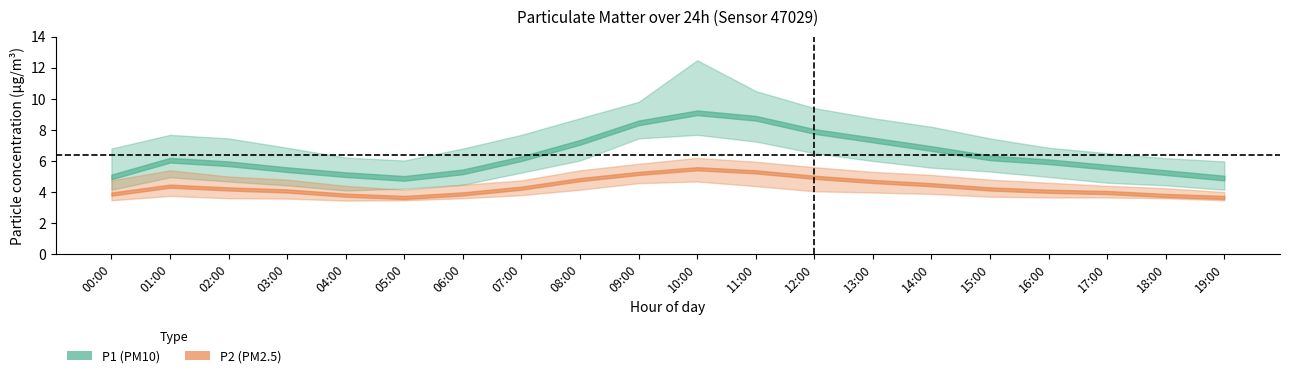

Rank the series by their maximum value, from lowest to highest.

P2_lo, P2, P2_hi, P1_lo, P1, P1_hi